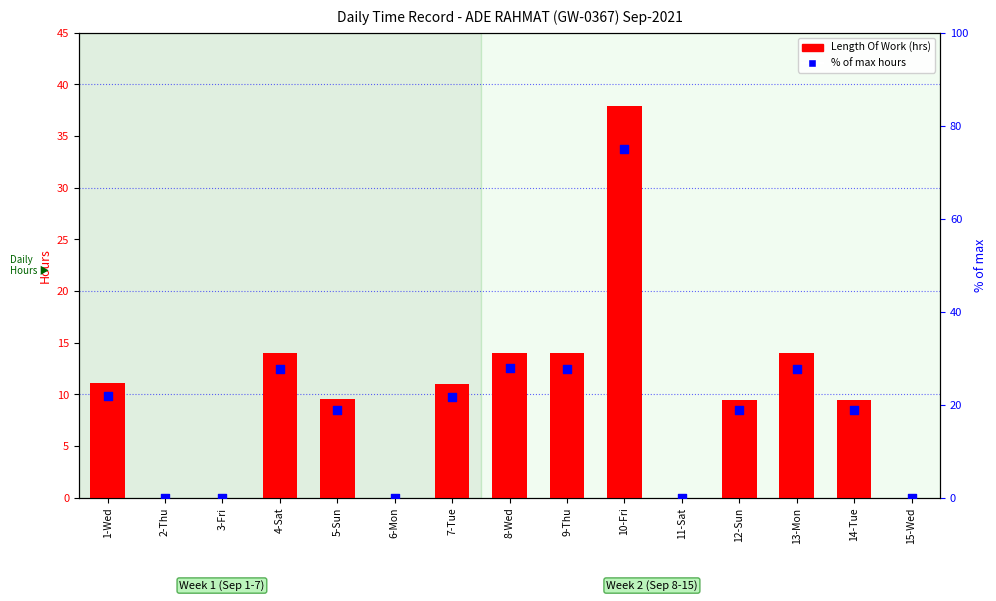

At which category is the sum across all series the highest?

10-Fri